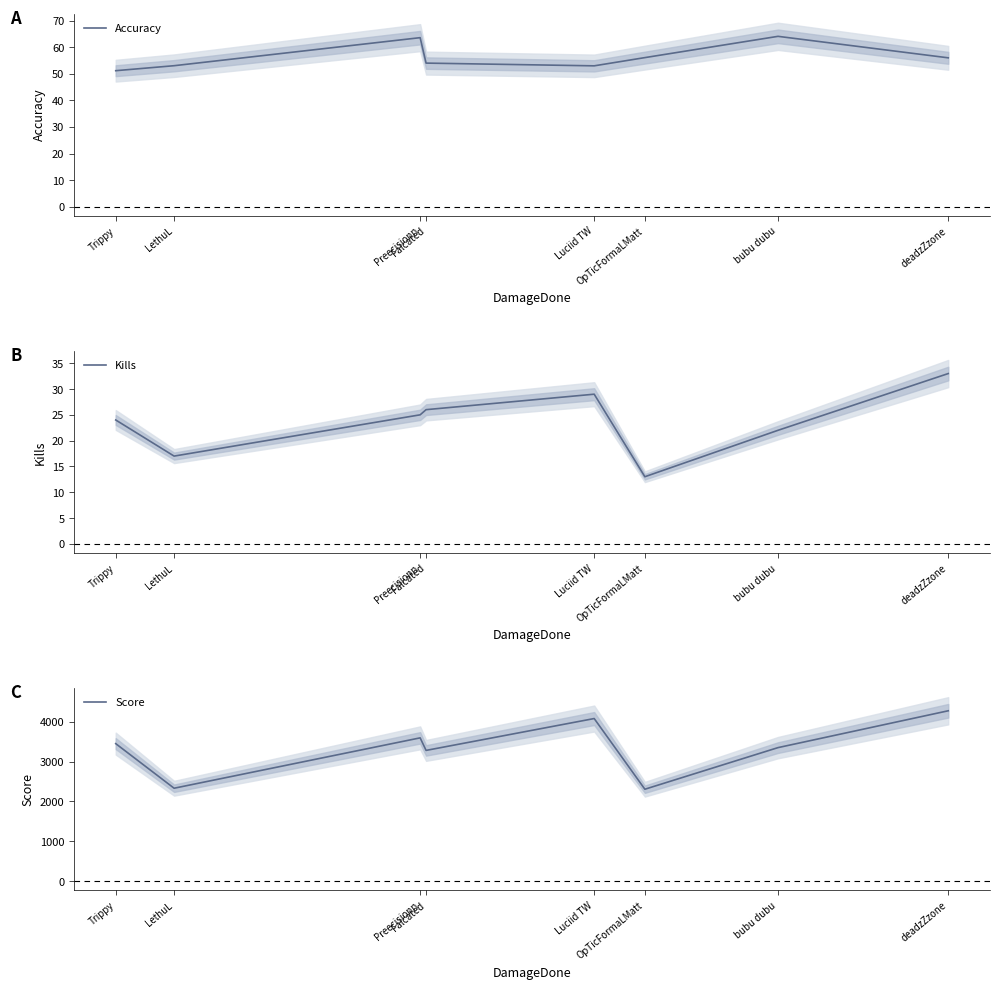

What is the value of the Kills point at the 5th from the left?

29.0